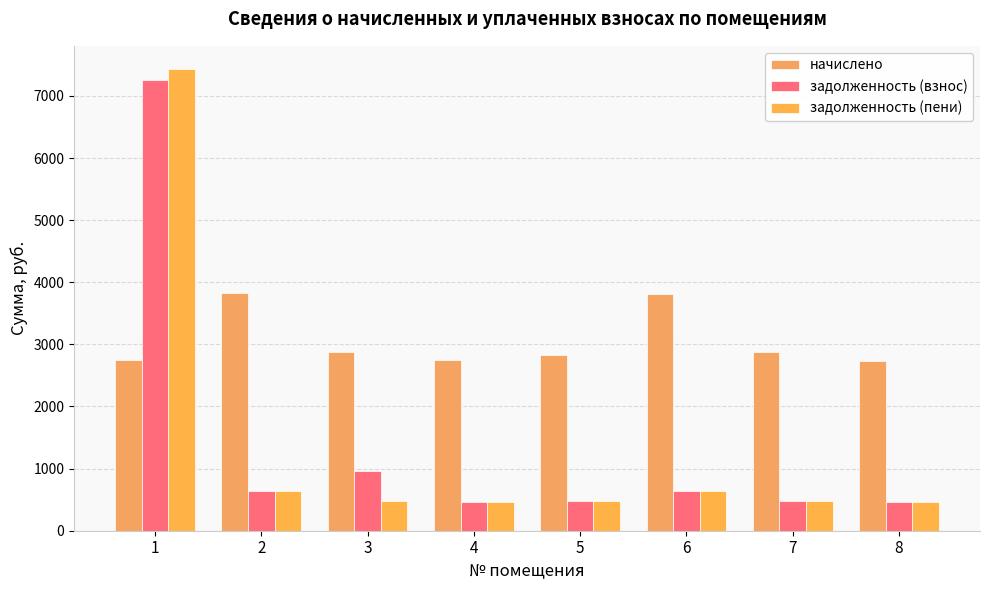

At which label does начислено first exceed 2874?

2